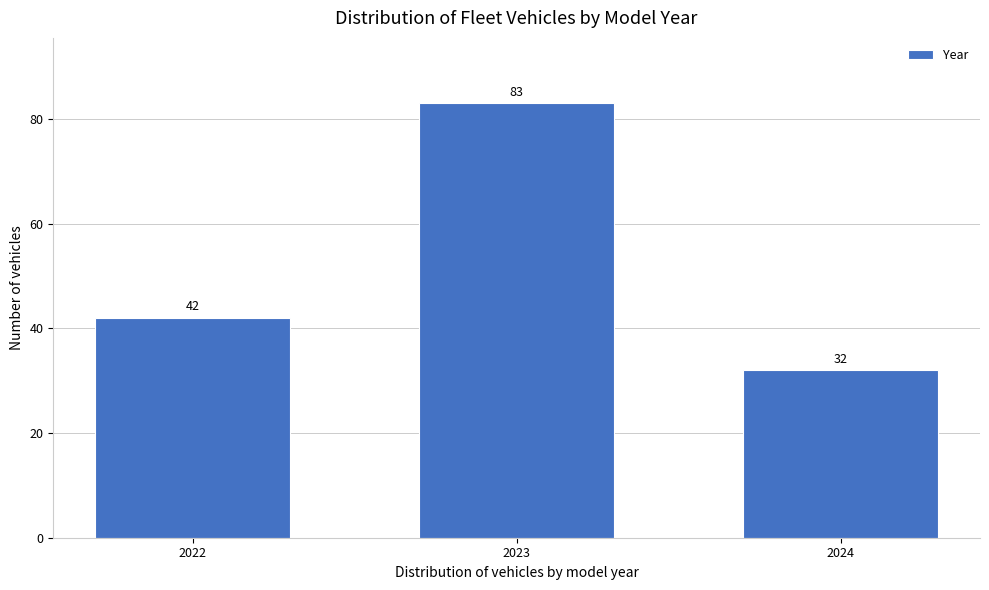

Reading left to right, transcribe all the data shown in this chart.

42	83	32